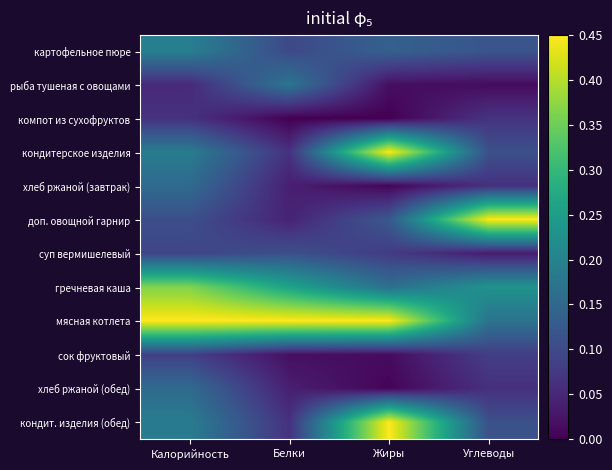

At how many categories does at least one series exceed 0?

4